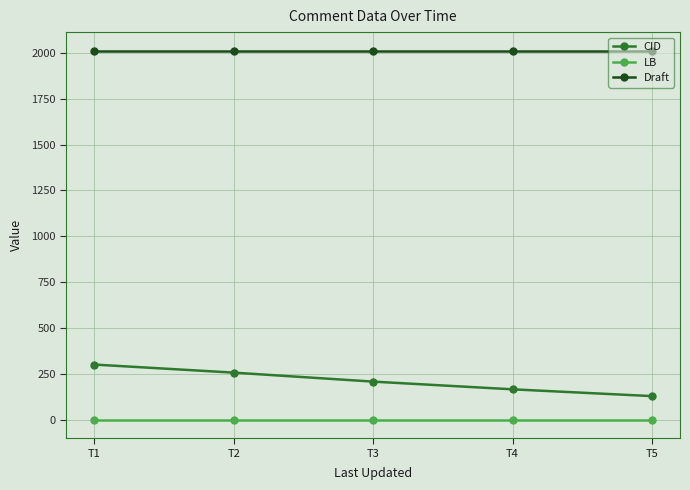

Rank the series at T5 from highest to lowest value.

Draft, CID, LB